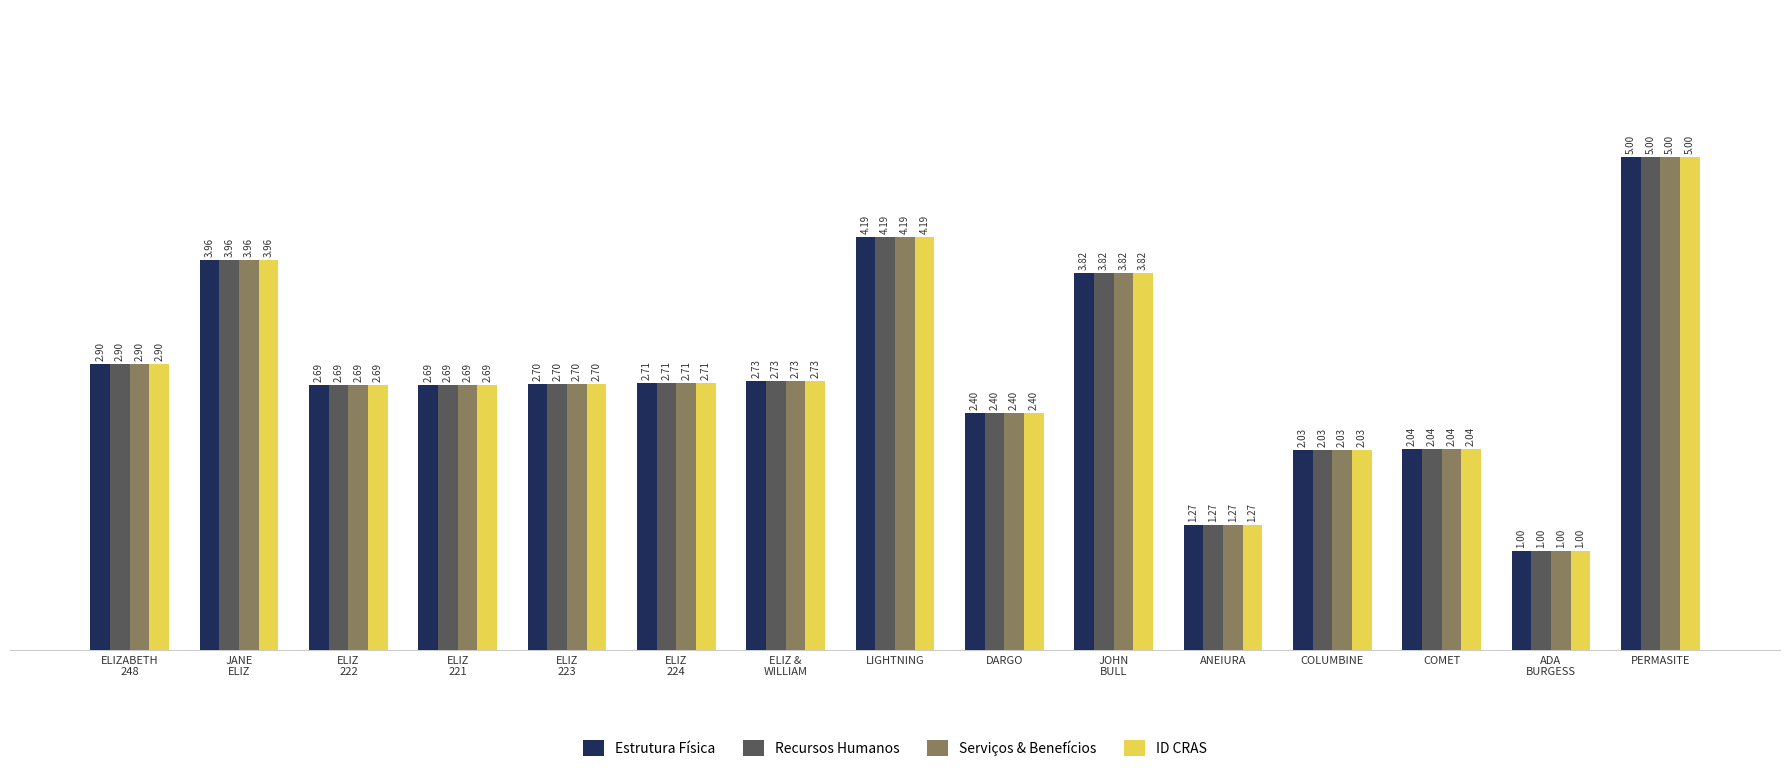

What are all the series names shown in the legend?

Estrutura Física, Recursos Humanos, Serviços & Benefícios, ID CRAS